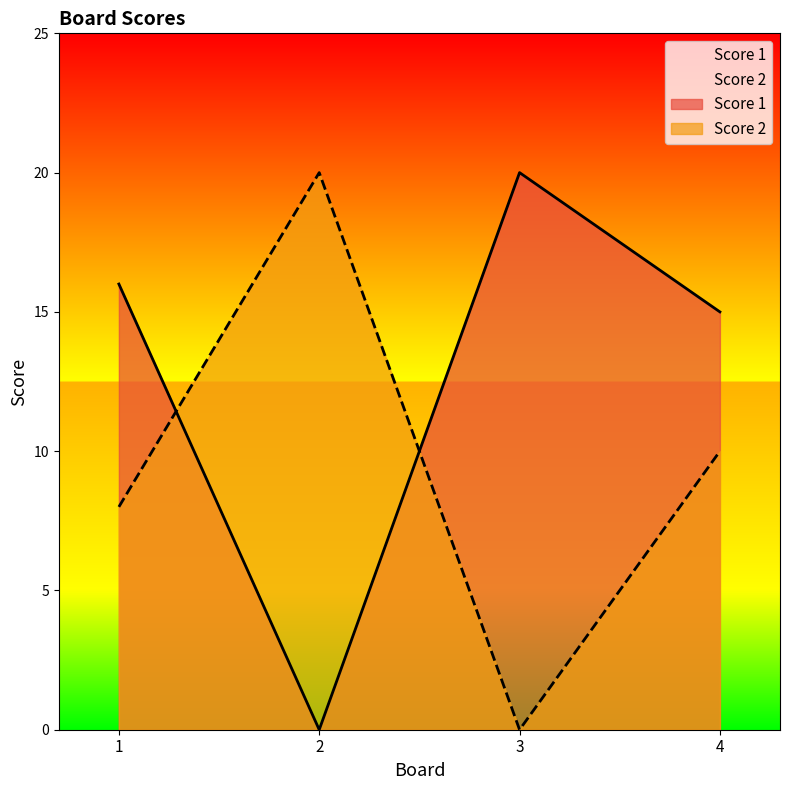

Reading left to right, list all the values displayed in this chart.

Score 1: 16	0	20	15
Score 2: 8	20	0	10